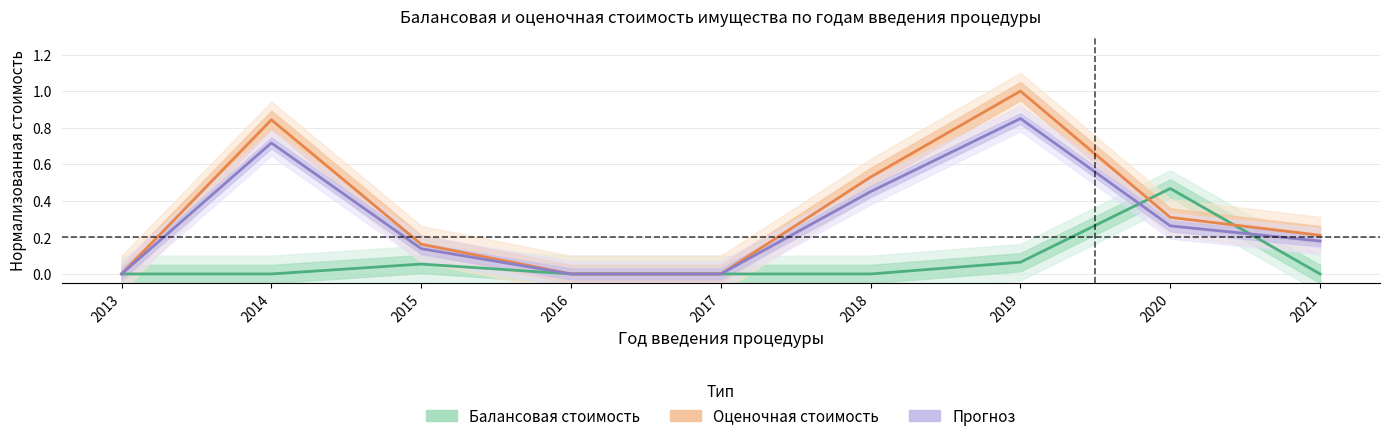

Between 2014 and 2013, which is larger?

2014